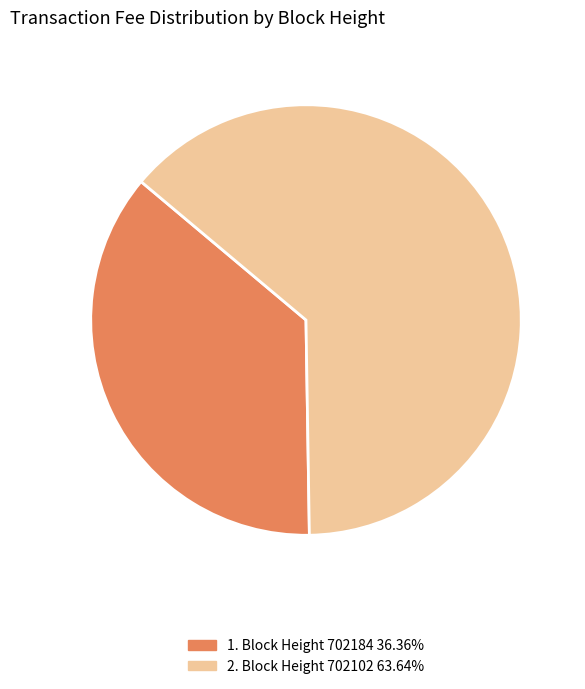

Is there a majority slice in this chart?

Yes